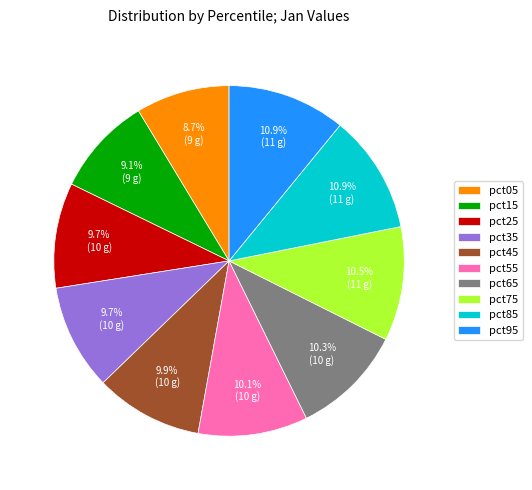

How many segments does this pie chart have?

10